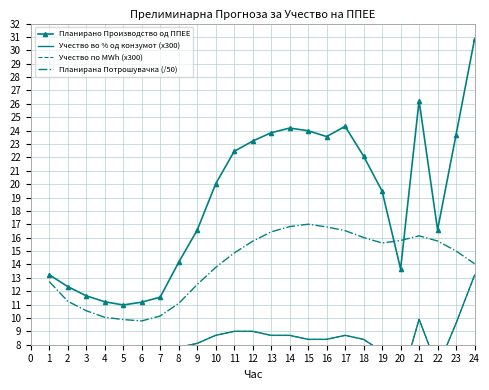

The Планирано Производство од ППЕЕ series shows 40.8 at 16. True or false?

False